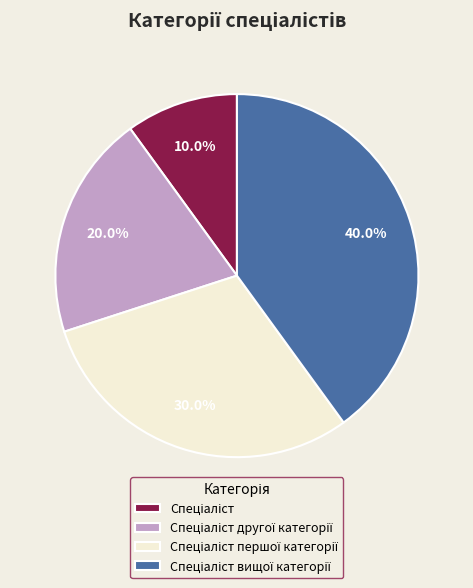

Is there a majority slice in this chart?

No